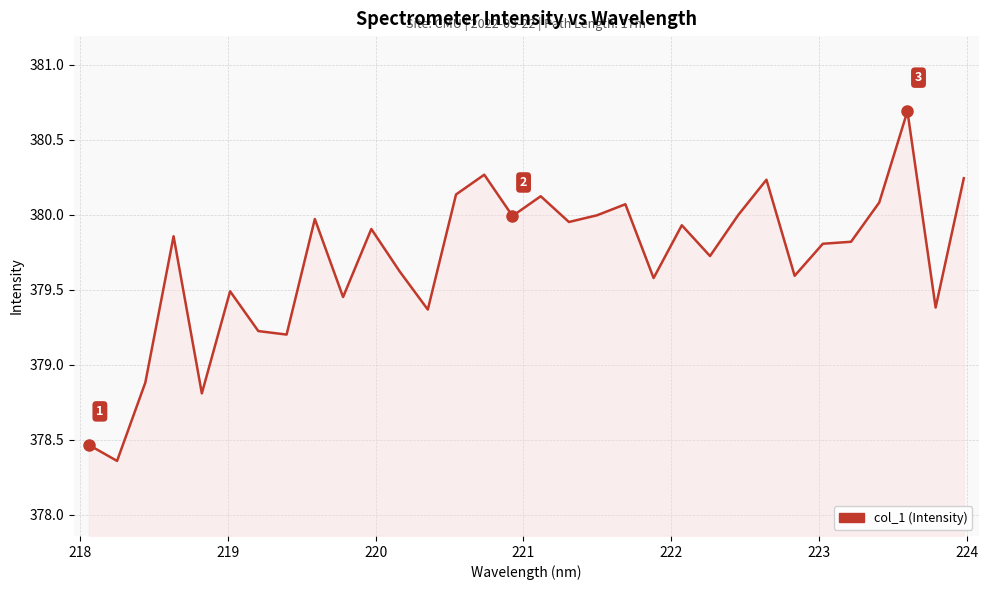

What is the difference between the maximum and minimum values?

2.3